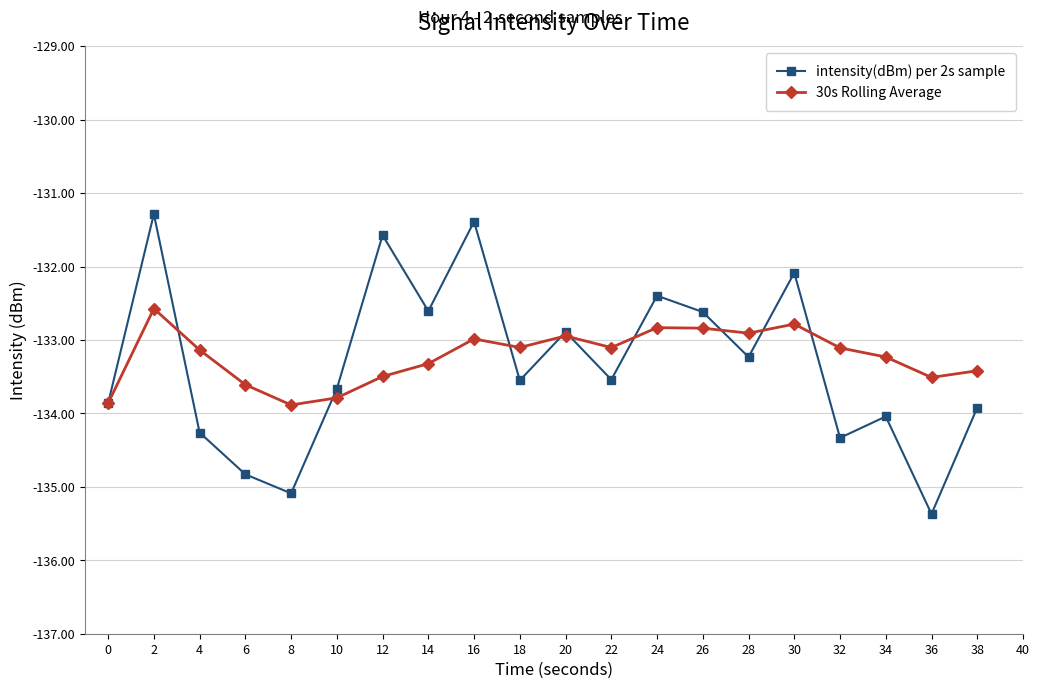

What is the greatest value displayed?

-131.3